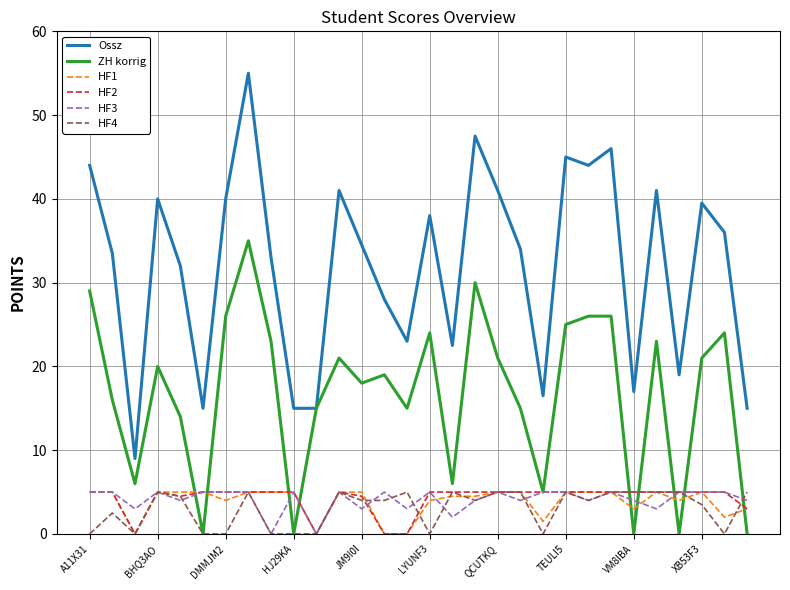

What is the sum of all HF3 values?

123.0